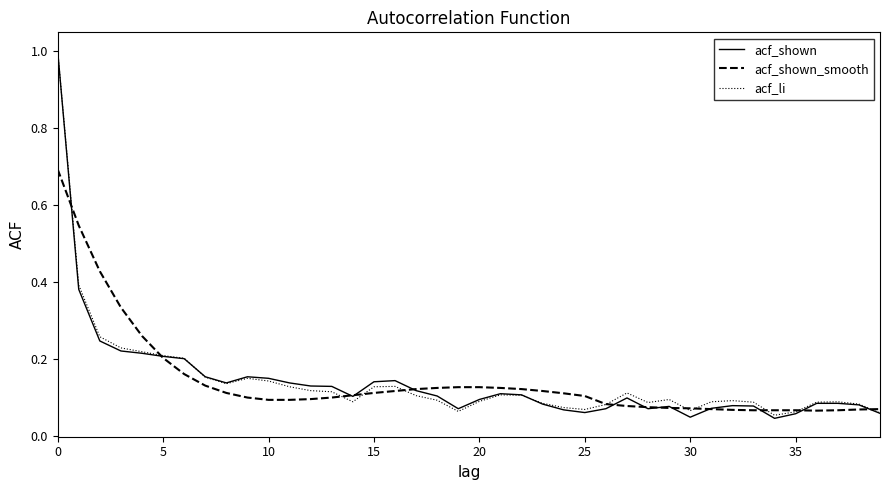

Which series has the largest range (max minus min)?

acf_shown